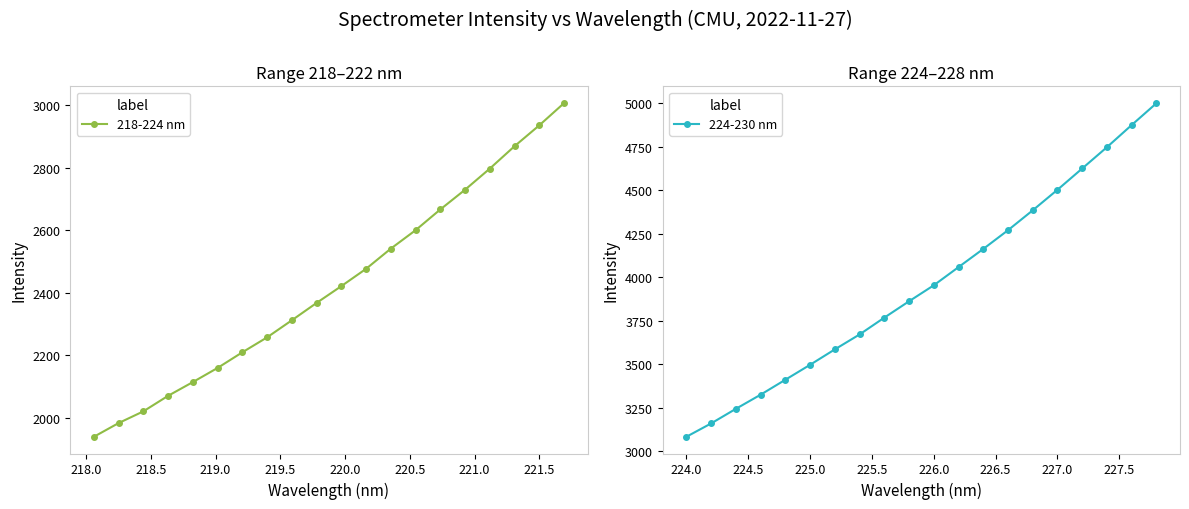

Is it true that 224-230 nm equals 7368.4 at 227.0?

False